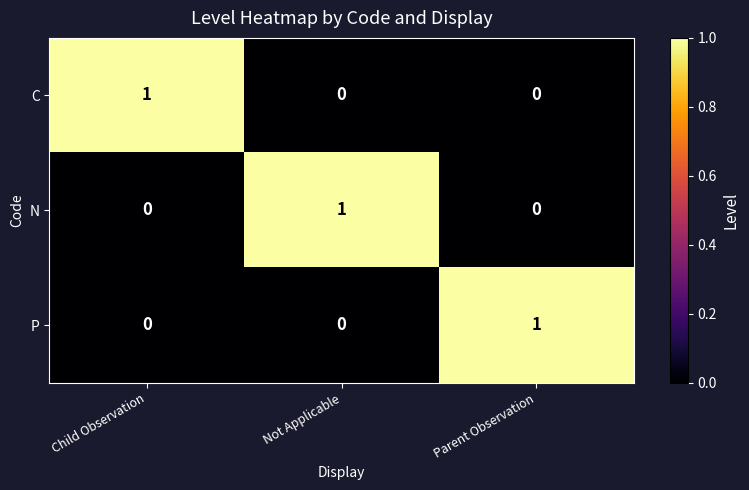

Reading left to right, list all the values displayed in this chart.

C: Child Observation=1	Not Applicable=0	Parent Observation=0
N: Child Observation=0	Not Applicable=1	Parent Observation=0
P: Child Observation=0	Not Applicable=0	Parent Observation=1